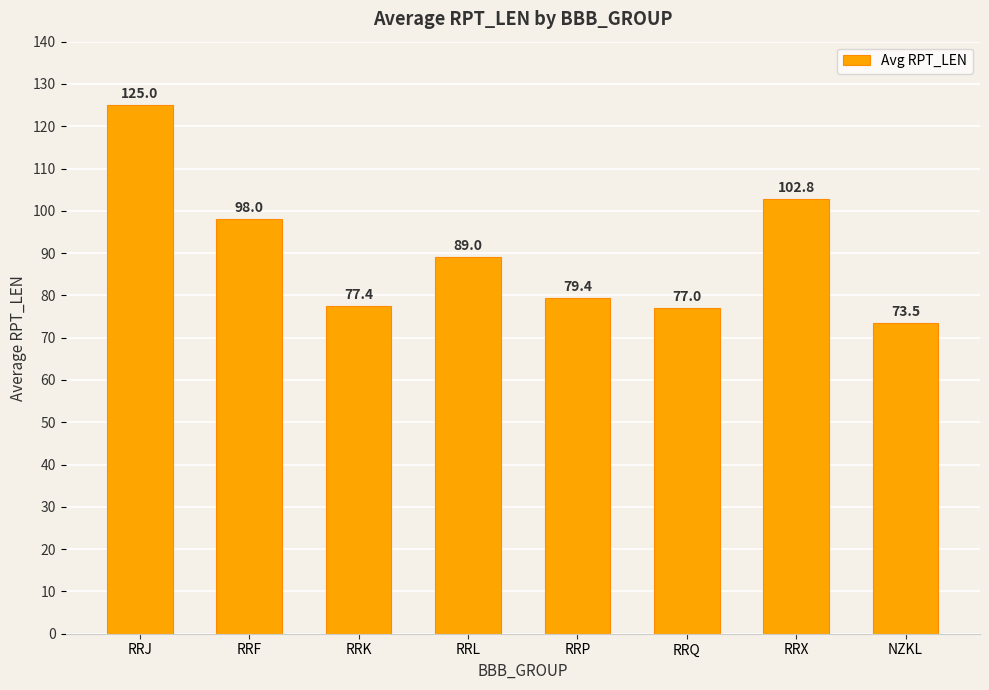

Reading left to right, list all the values displayed in this chart.

125.0	98.0	77.4	89.0	79.4	77.0	102.8	73.5